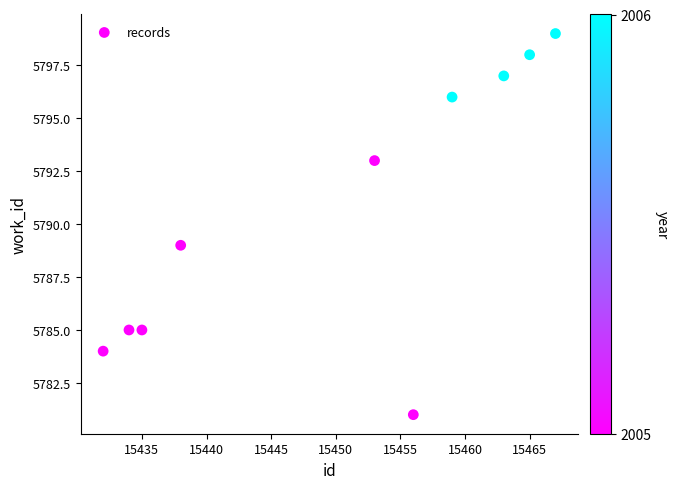

What is the range of Y values (max minus min)?

18